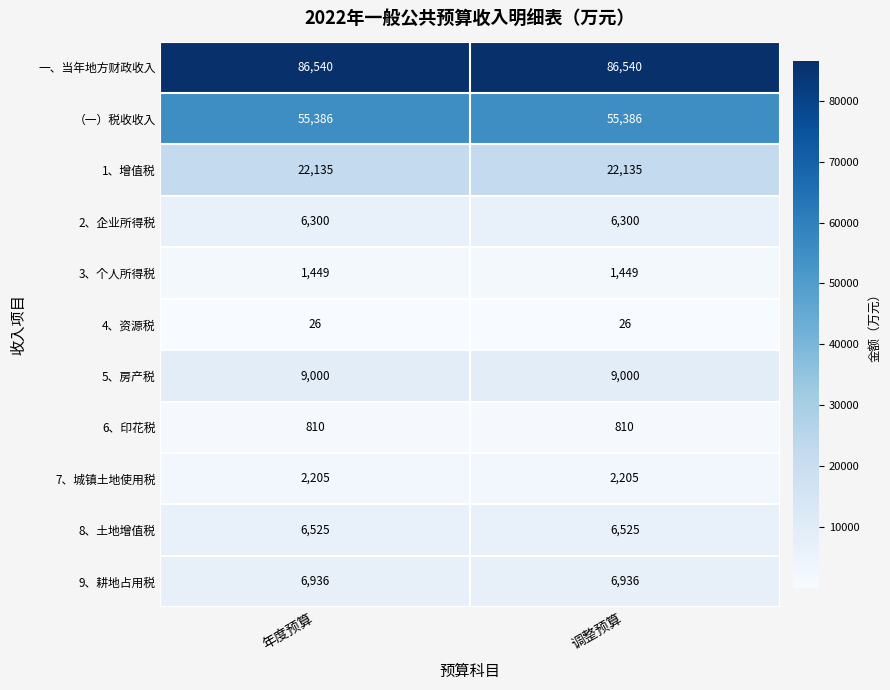

The 8、土地增值税 series shows 1381 at 年度预算. True or false?

False